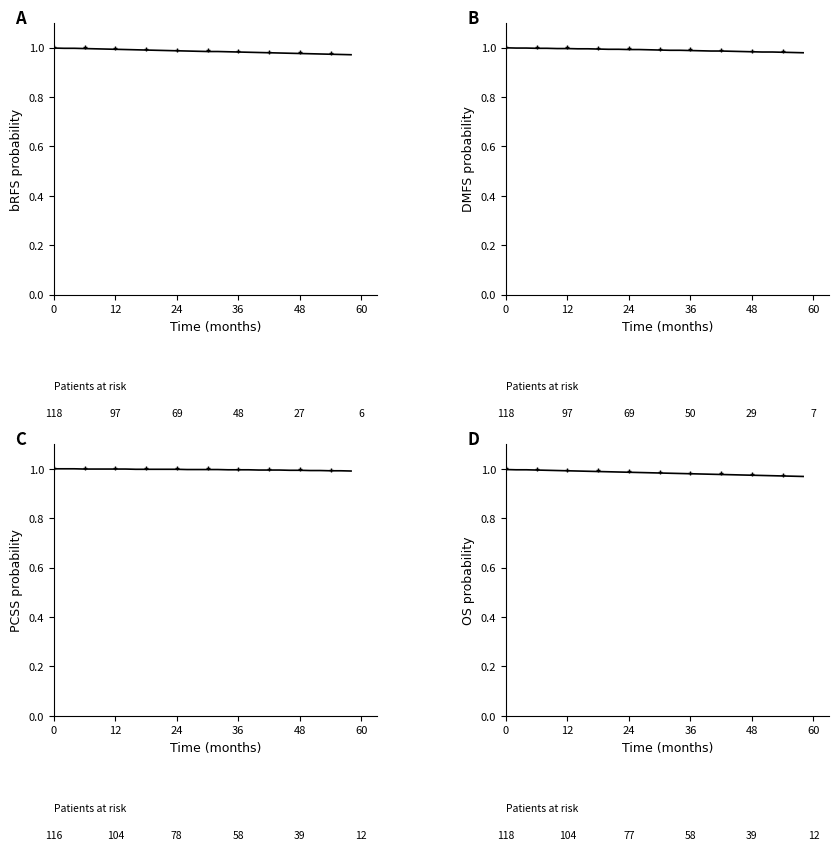

Rank the series by their maximum value, from highest to lowest.

PCSS probability, DMFS probability, bRFS probability, OS probability